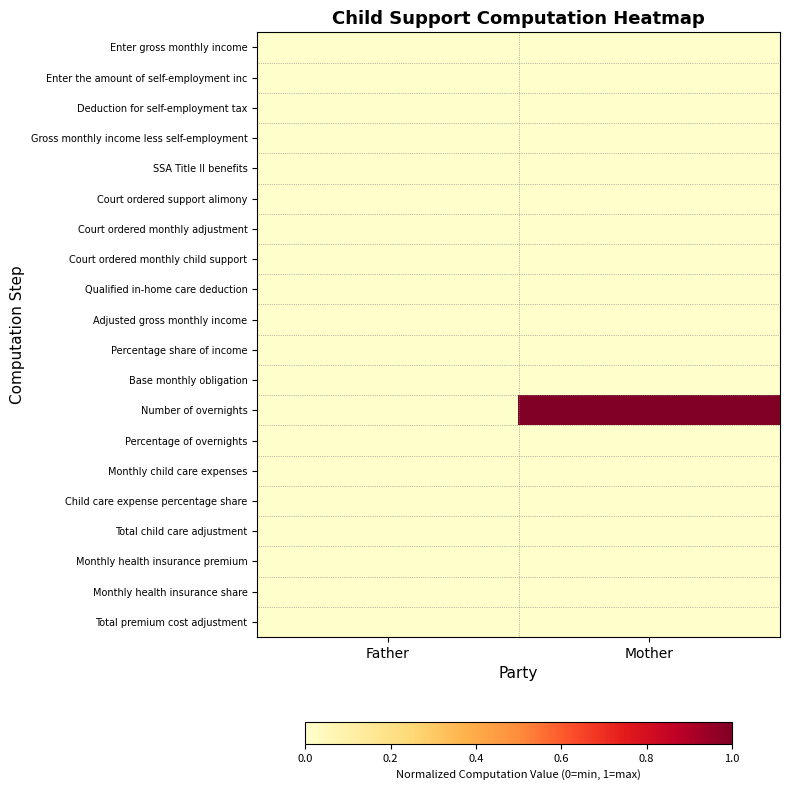

List the series in order of their peak value, highest first.

Number of overnights, Percentage of overnights, Total premium cost adjustment, Monthly health insurance share, Monthly health insurance premium, Total child care adjustment, Child care expense percentage share, Monthly child care expenses, Base monthly obligation, Percentage share of income, Adjusted gross monthly income, Qualified in-home care deduction, Court ordered monthly child support, Court ordered monthly adjustment, Court ordered support alimony, SSA Title II benefits, Gross monthly income less self-employment, Deduction for self-employment tax, Enter the amount of self-employment inc, Enter gross monthly income